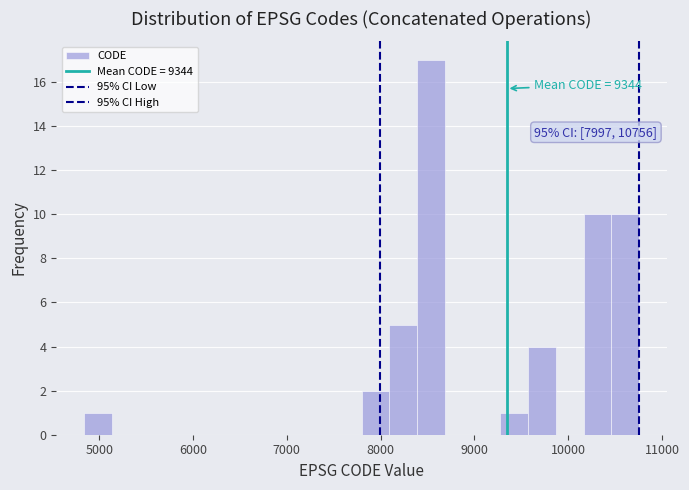

Read against the x-axis, roughly where is the centre of the tallest bar?

8500